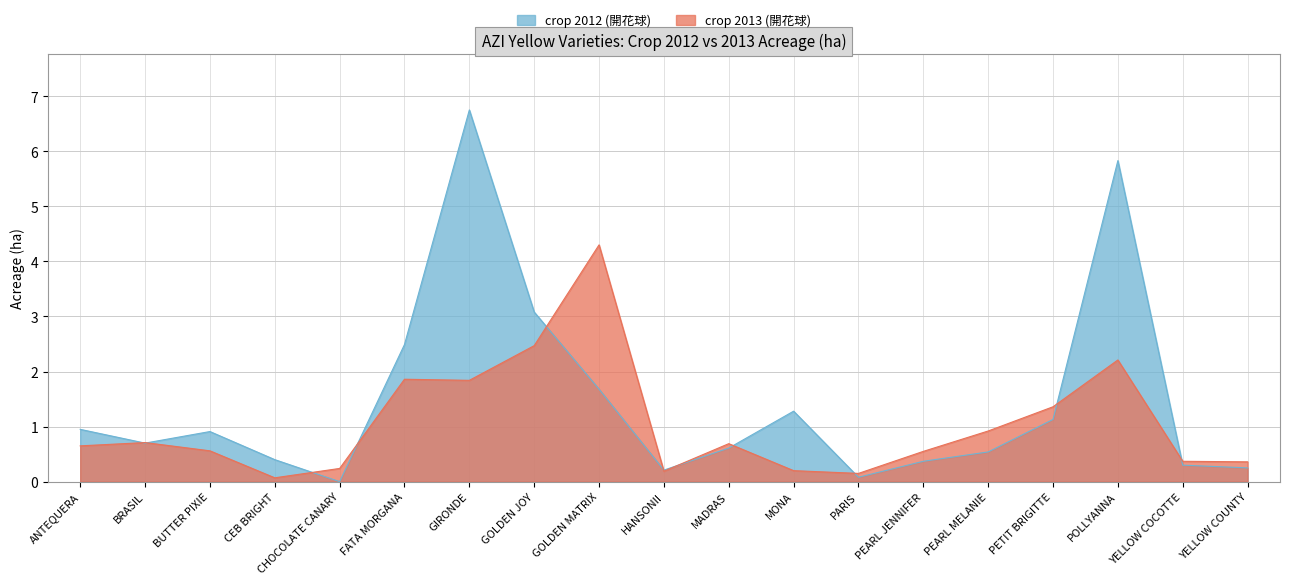

Reading left to right, extract all data points from this chart.

crop 2013 (開花球): ANTEQUERA=0.7	BRASIL=0.7	BUTTER PIXIE=0.6	CEB BRIGHT=0.1	CHOCOLATE CANARY=0.2	FATA MORGANA=1.9	GIRONDE=1.8	GOLDEN JOY=2.5	GOLDEN MATRIX=4.3	HANSONII=0.2	MADRAS=0.7	MONA=0.2	PARIS=0.1	PEARL JENNIFER=0.6	PEARL MELANIE=0.9	PETIT BRIGITTE=1.4	POLLYANNA=2.2	YELLOW COCOTTE=0.4	YELLOW COUNTY=0.4
crop 2012 (開花球): ANTEQUERA=0.9	BRASIL=0.7	BUTTER PIXIE=0.9	CEB BRIGHT=0.4	CHOCOLATE CANARY=0.0	FATA MORGANA=2.5	GIRONDE=6.8	GOLDEN JOY=3.1	GOLDEN MATRIX=1.7	HANSONII=0.2	MADRAS=0.6	MONA=1.3	PARIS=0.1	PEARL JENNIFER=0.4	PEARL MELANIE=0.5	PETIT BRIGITTE=1.1	POLLYANNA=5.8	YELLOW COCOTTE=0.3	YELLOW COUNTY=0.2